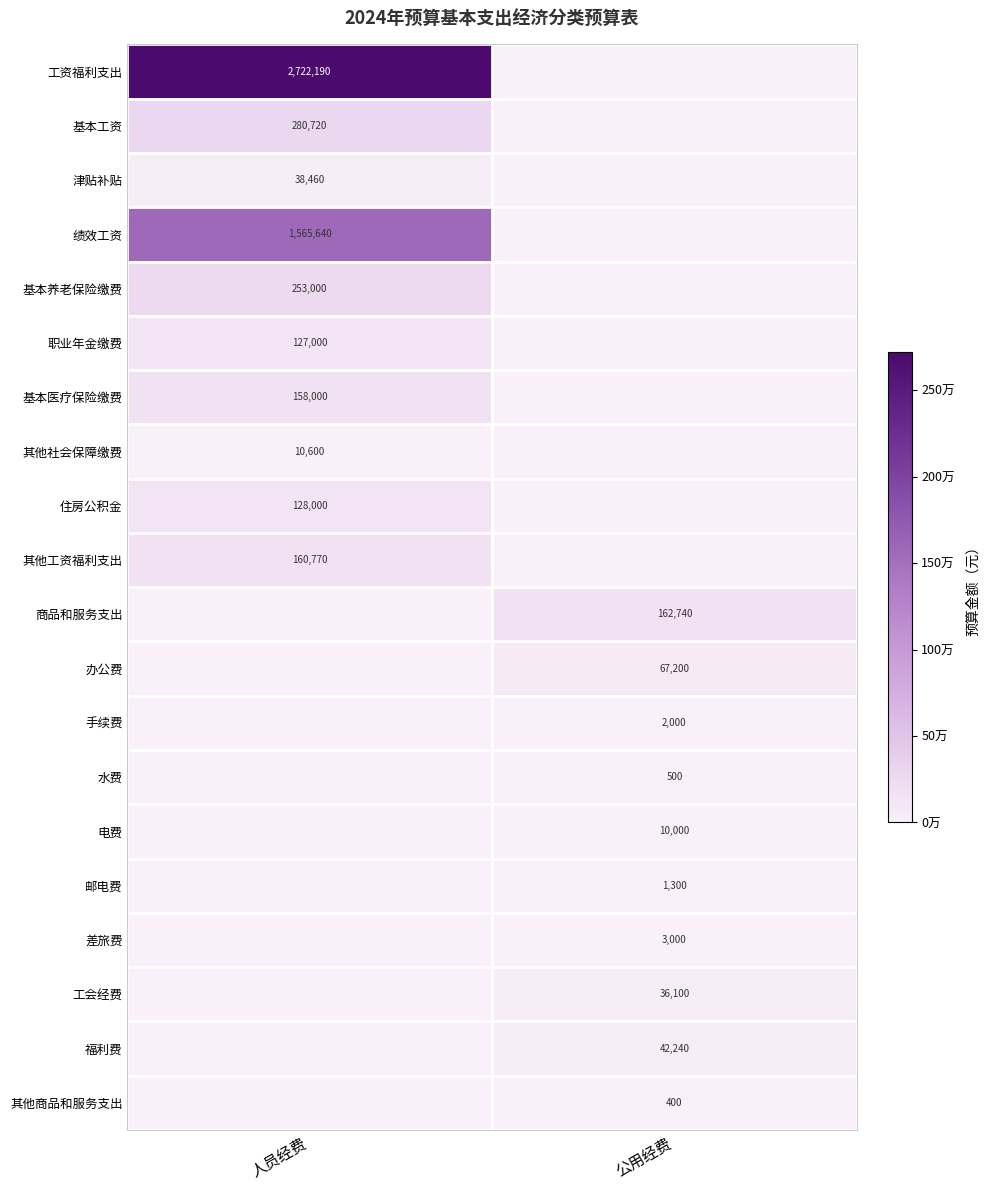

The 办公费 series shows 107397 at 公用经费. True or false?

False